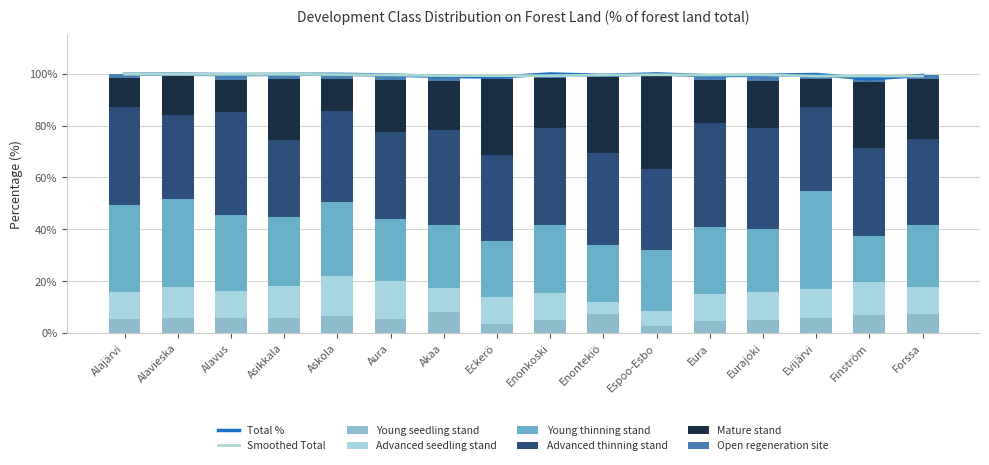

Is it true that Advanced seedling stand % equals 16.7 at Eckerö?

False